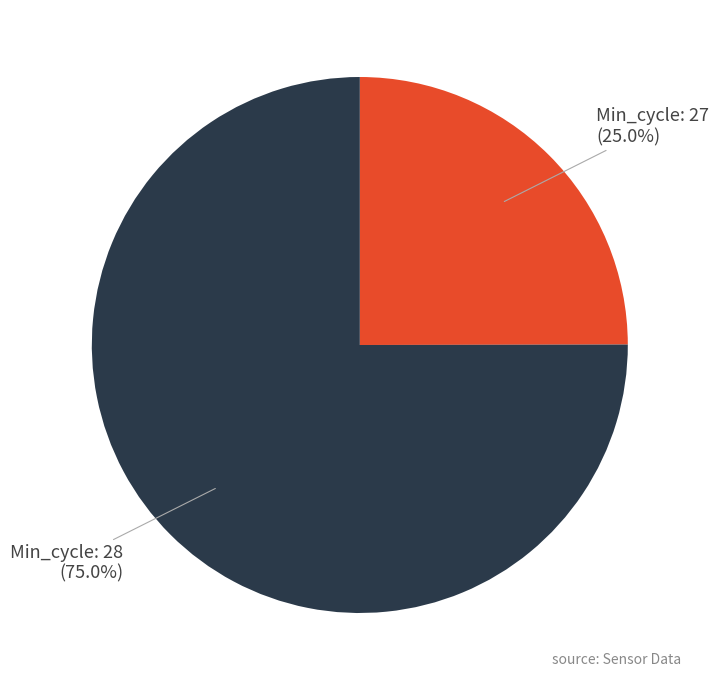

Do Min_cycle: 28 (75.0%) and Min_cycle: 27 (25.0%) together represent more than half of the pie?

Yes